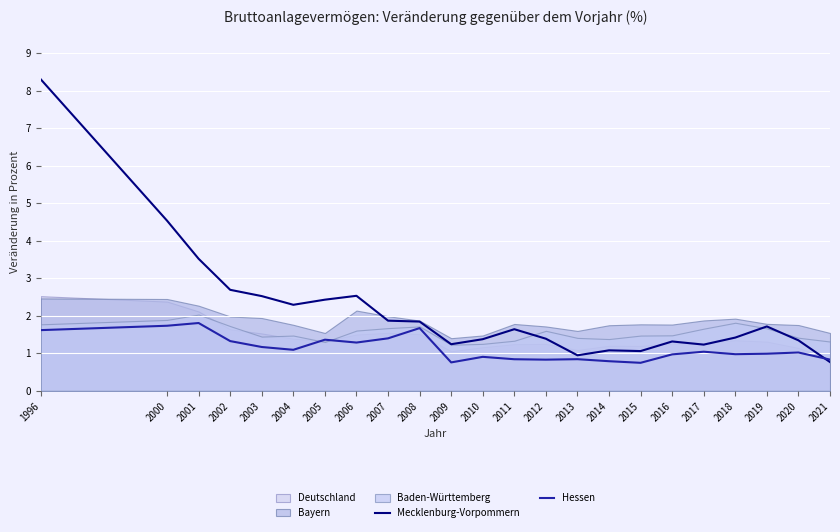

List the labels in order of Hessen value, largest first.

2001, 2000, 2008, 1996, 2007, 2005, 2002, 2006, 2003, 2004, 2017, 2020, 2019, 2018, 2016, 2010, 2013, 2011, 2021, 2012, 2014, 2009, 2015